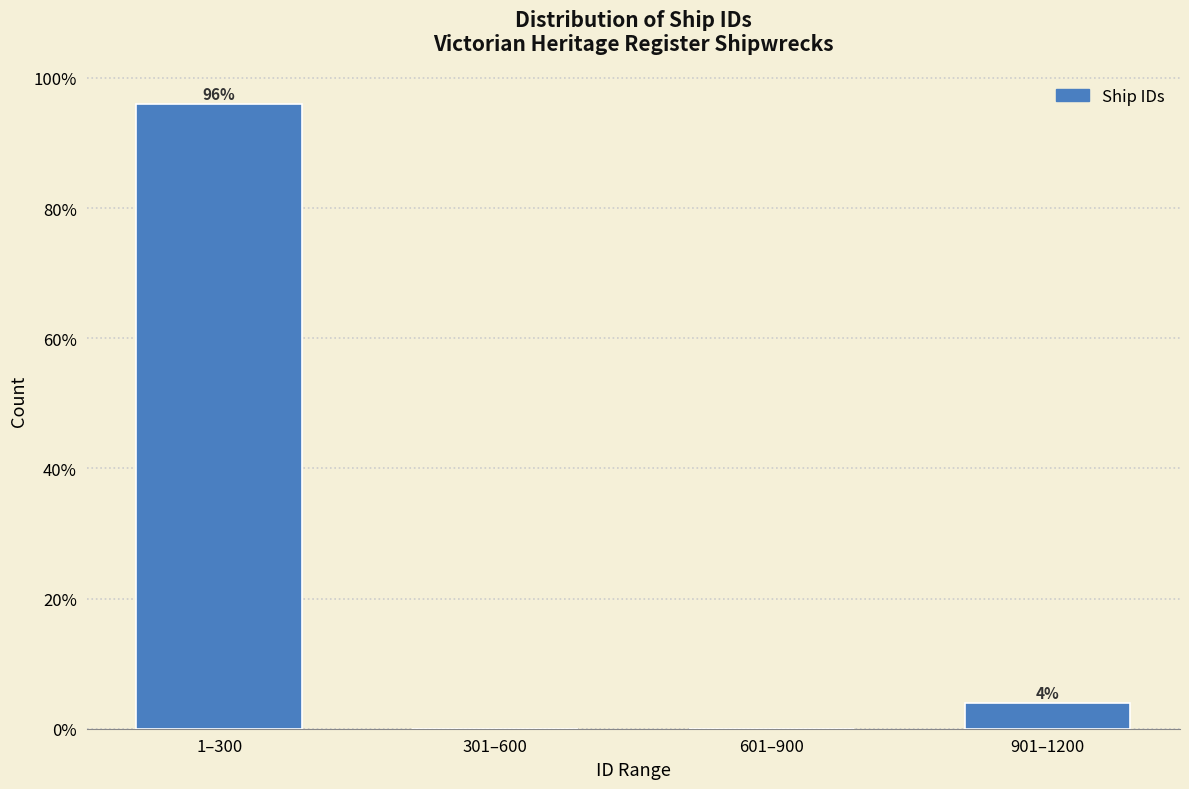

Reading right to left, extract all data points from this chart.

901–1200=4	601–900=0	301–600=0	1–300=96